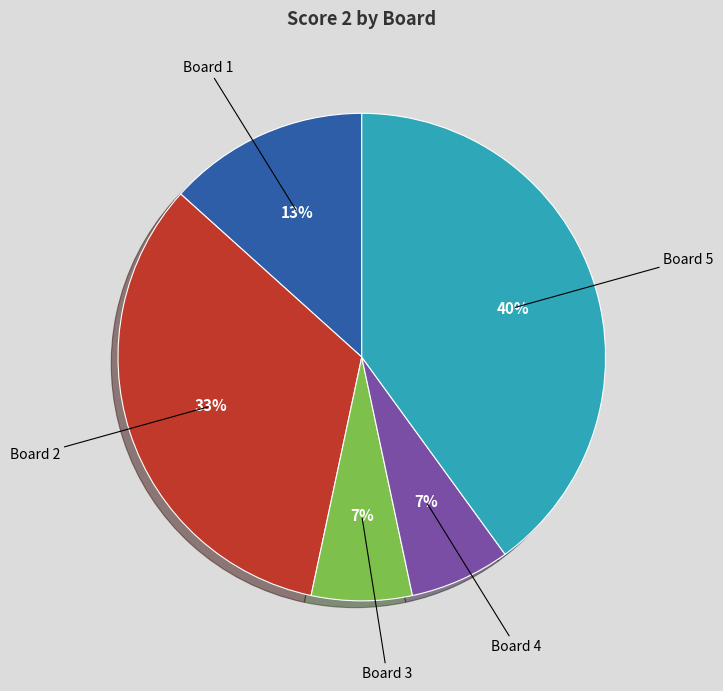

How many slices are in this pie chart?

5